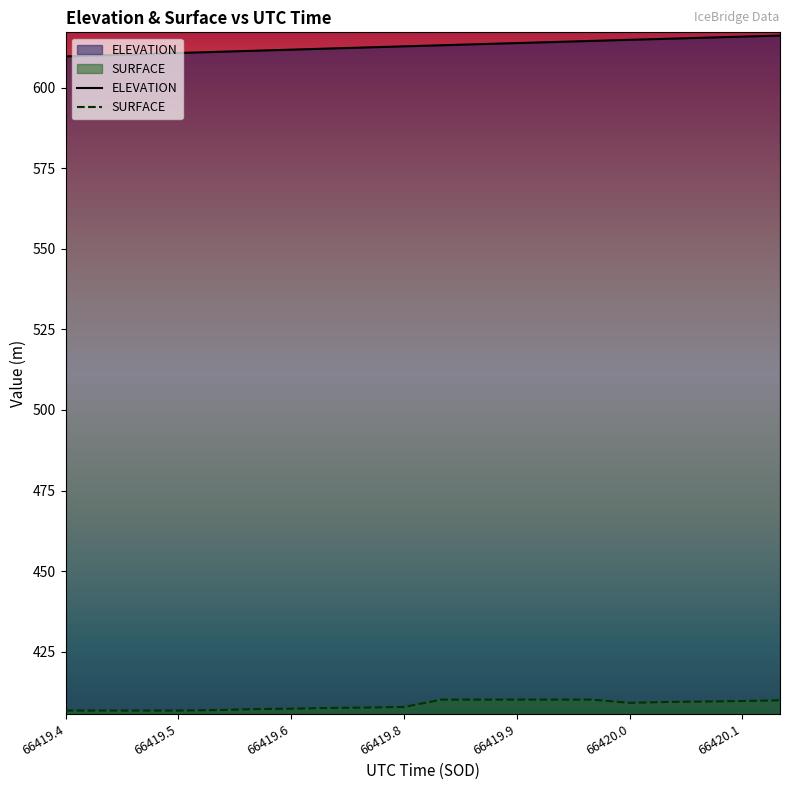

What is the minimum value shown in the chart?

406.7